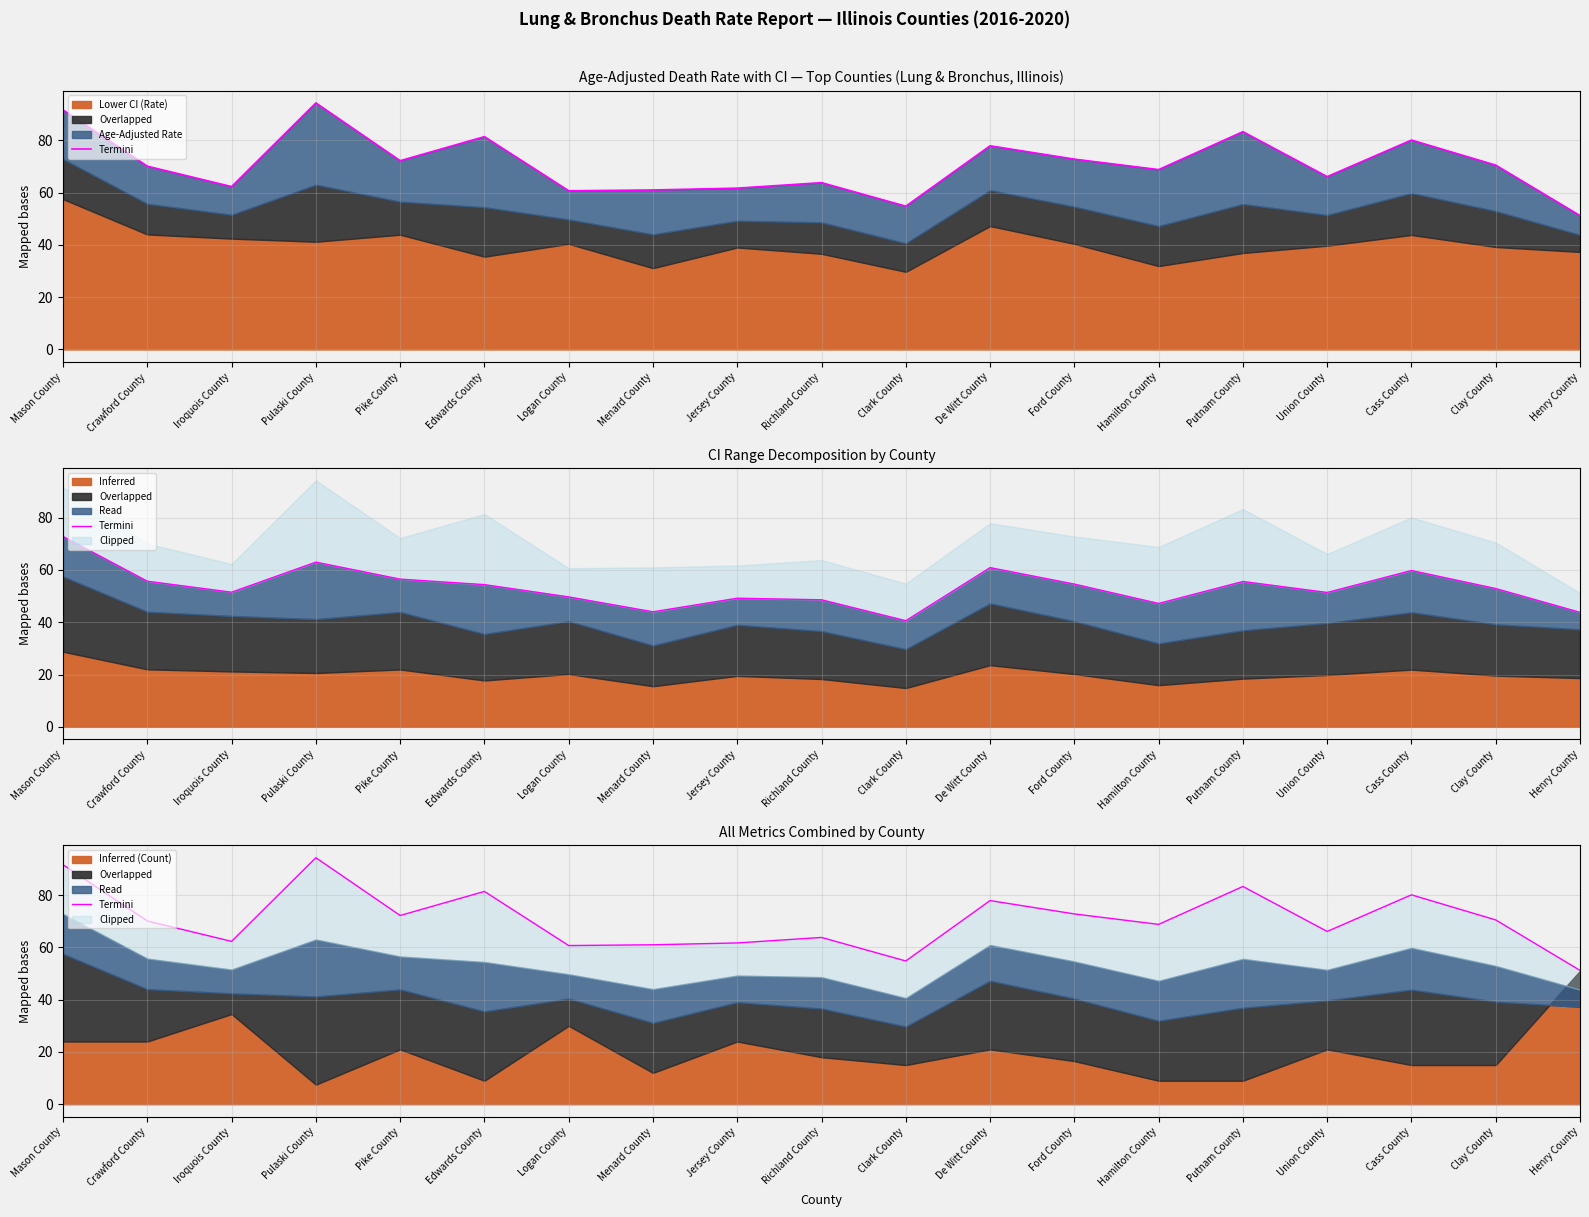

Reading left to right, list all the values displayed in this chart.

91.6	70.1	62.3	94.3	72.2	81.4	60.7	61.0	61.7	63.8	54.8	77.9	72.8	68.8	83.3	66.1	80.1	70.5	51.2